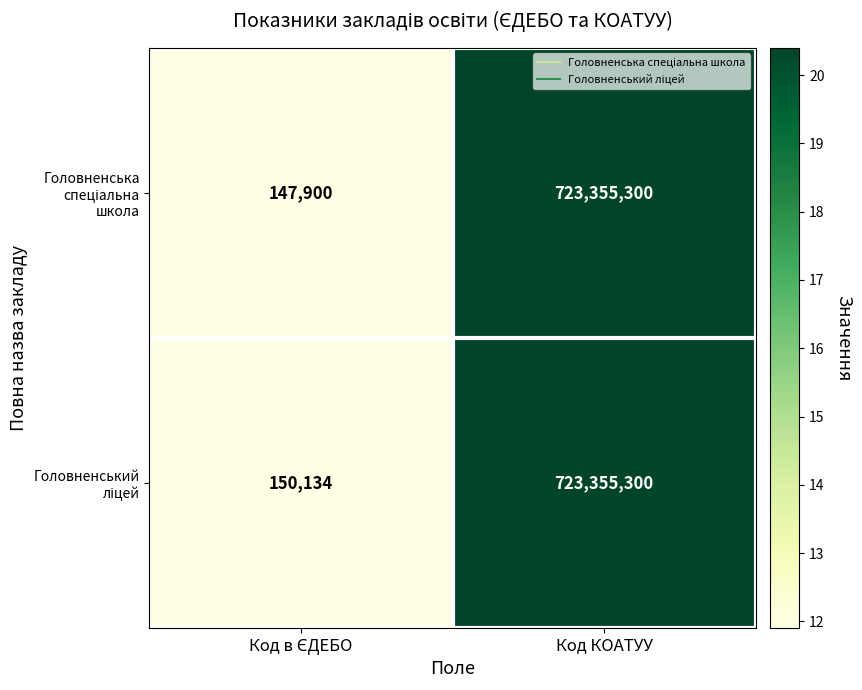

What is the greatest value displayed?

723355300